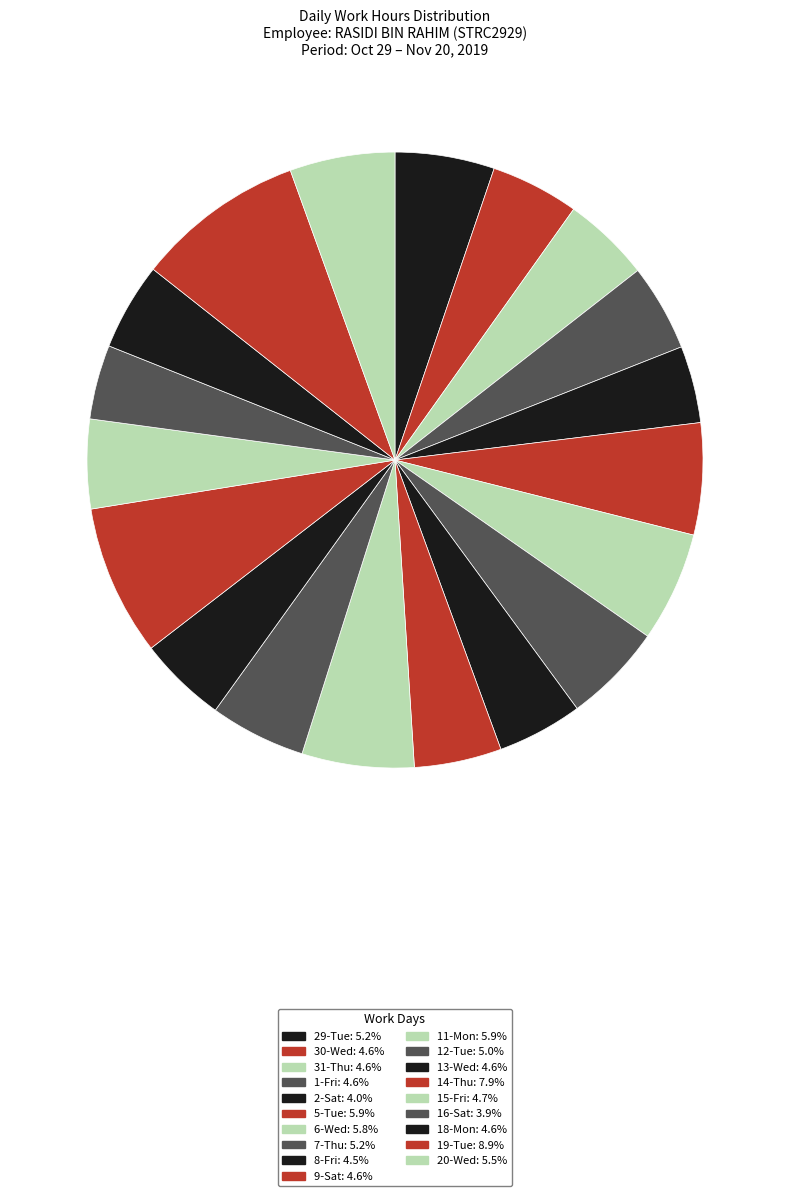

Count the number of slices in the pie.

19